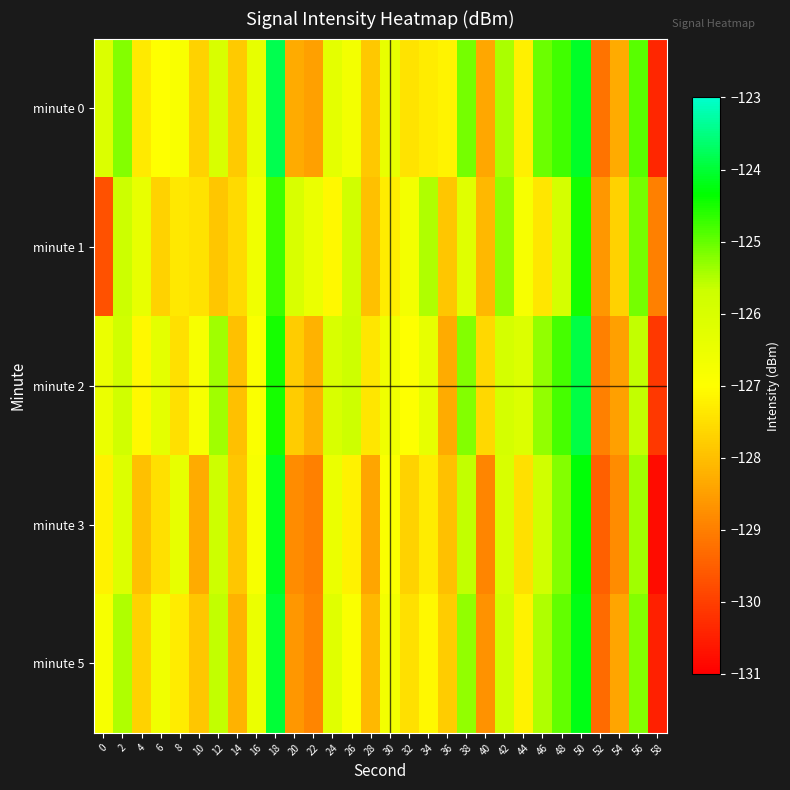

Reading right to left, extract all data points from this chart.

minute 0: 58=-130.4	56=-124.9	54=-128.3	52=-129.2	50=-124.1	48=-124.8	46=-125.0	44=-127.2	42=-125.5	40=-128.3	38=-125.1	36=-127.2	34=-127.3	32=-127.4	30=-126.4	28=-127.9	26=-126.7	24=-126.3	22=-128.5	20=-128.3	18=-123.8	16=-126.4	14=-127.8	12=-126.0	10=-127.7	8=-126.9	6=-127.0	4=-127.3	2=-125.2	0=-126.1
minute 1: 58=-129.0	56=-125.1	54=-127.7	52=-128.6	50=-124.5	48=-125.9	46=-127.4	44=-126.8	42=-125.3	40=-128.1	38=-126.2	36=-127.9	34=-125.5	32=-126.7	30=-127.3	28=-128.0	26=-125.8	24=-127.1	22=-126.5	20=-126.0	18=-124.7	16=-126.6	14=-127.6	12=-127.9	10=-127.4	8=-127.4	6=-127.7	4=-126.4	2=-125.7	0=-129.7
minute 2: 58=-130.1	56=-125.6	54=-128.5	52=-129.0	50=-123.9	48=-124.8	46=-125.3	44=-126.1	42=-125.9	40=-127.6	38=-125.2	36=-128.3	34=-126.4	32=-127.0	30=-126.6	28=-127.4	26=-125.7	24=-126.0	22=-128.2	20=-127.8	18=-124.5	16=-126.9	14=-128.0	12=-125.4	10=-126.8	8=-127.5	6=-126.3	4=-127.1	2=-125.8	0=-126.5
minute 3: 58=-130.8	56=-125.4	54=-128.8	52=-129.5	50=-124.3	48=-125.2	46=-125.8	44=-127.5	42=-126.0	40=-128.9	38=-125.6	36=-128.0	34=-127.3	32=-127.7	30=-126.9	28=-128.4	26=-127.2	24=-126.5	22=-129.0	20=-128.8	18=-124.1	16=-126.8	14=-127.9	12=-125.7	10=-128.3	8=-126.4	6=-127.5	4=-128.0	2=-126.1	0=-127.2
minute 5: 58=-130.5	56=-125.2	54=-128.4	52=-129.3	50=-124.2	48=-125.0	46=-125.5	44=-127.2	42=-125.8	40=-128.7	38=-125.3	36=-127.8	34=-127.1	32=-127.5	30=-126.7	28=-128.1	26=-126.9	24=-126.2	22=-128.9	20=-128.6	18=-124.0	16=-126.5	14=-128.2	12=-125.6	10=-127.9	8=-127.3	6=-126.6	4=-127.7	2=-125.5	0=-126.8